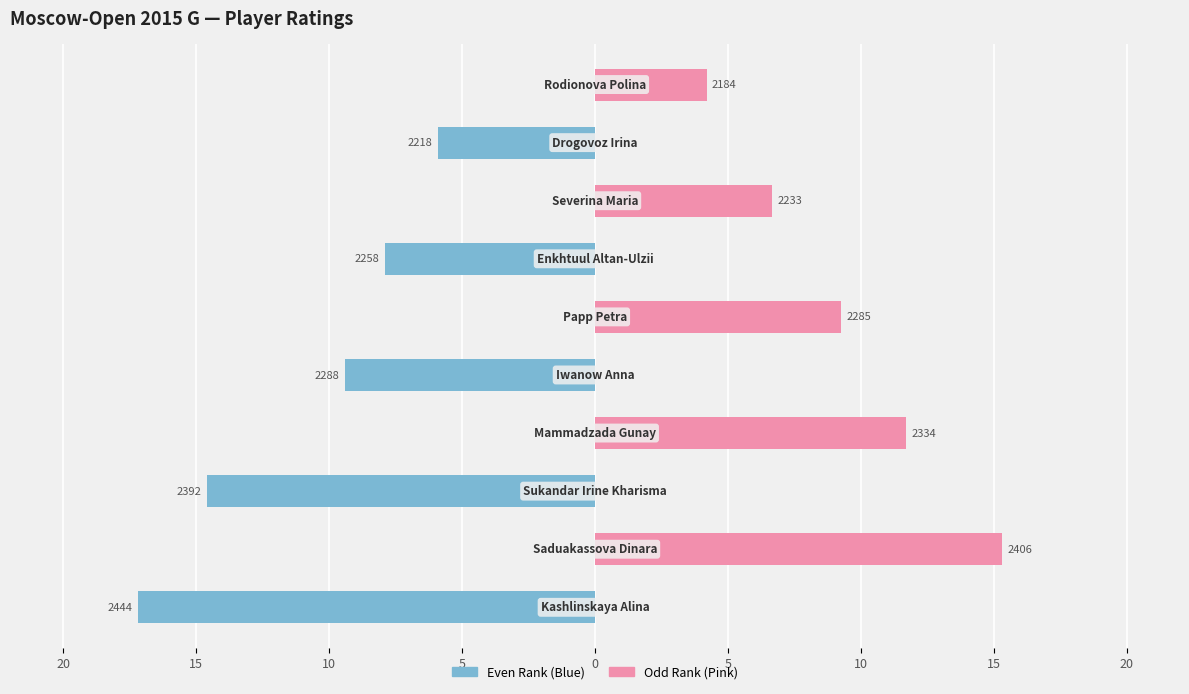

What is the difference between the highest and lowest values at 5?

11.7